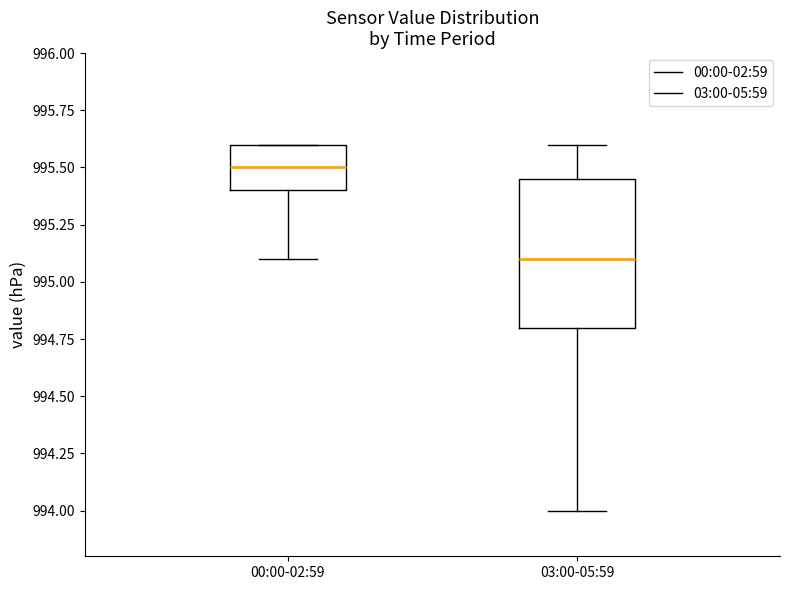

Reading left to right, transcribe this box plot: for each box, give where its median line is, the range the box spans, and where its two whiskers end, as read against the y-axis. The values are not printed on the chart, so give them approximately, as read against the axis.

00:00-02:59: median 995.50, box 995.40 to 995.60, whiskers 995.10 to 995.60
03:00-05:59: median 995.10, box 994.80 to 995.45, whiskers 994.00 to 995.60